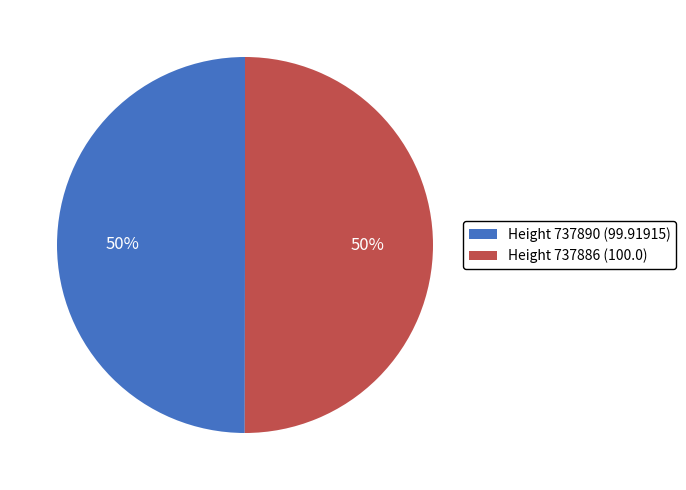

Is it true that Height 737890 is 50% of the pie?

True